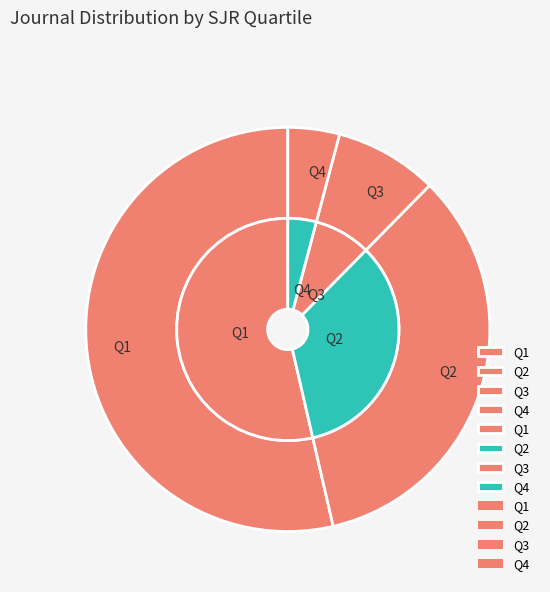

Which slice is the largest?

Q1